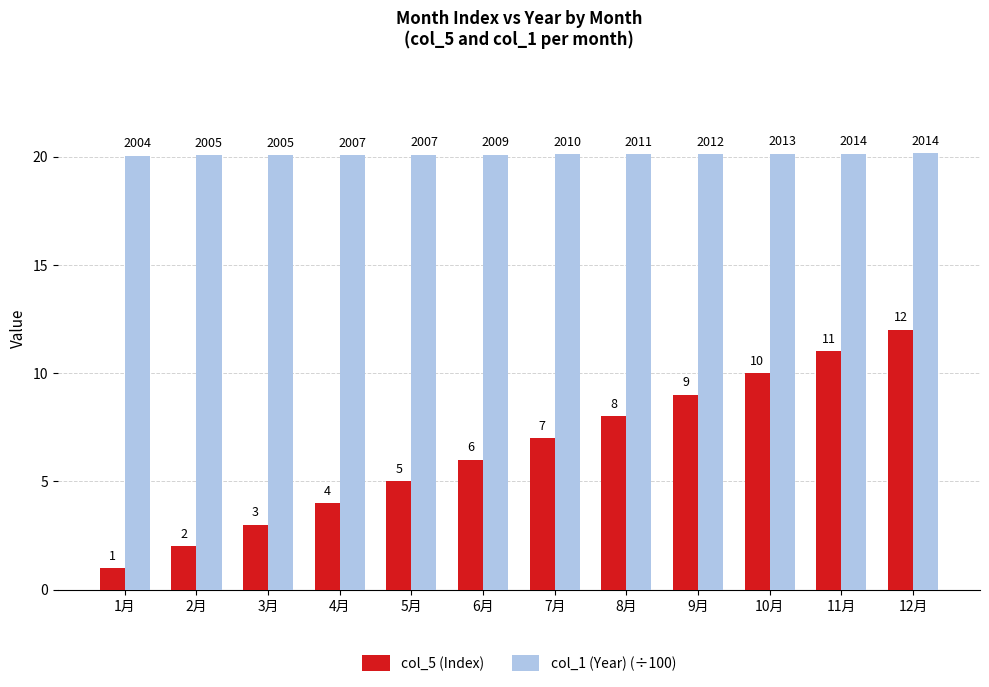

What is the highest value of the col_5 (Index) series?

12.0